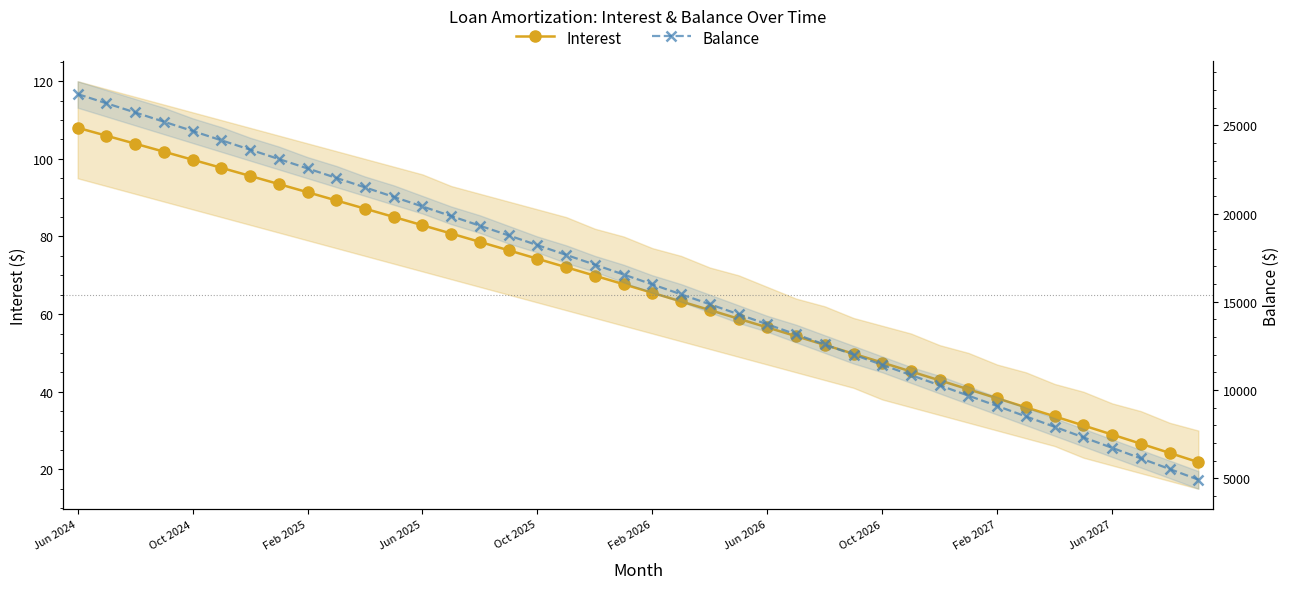

Which series has the largest total across all categories?

Balance